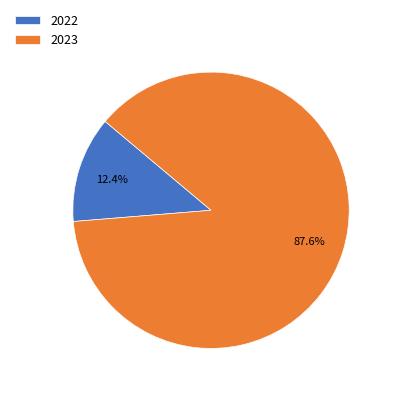

Between 2022 and 2023, which is larger?

2023